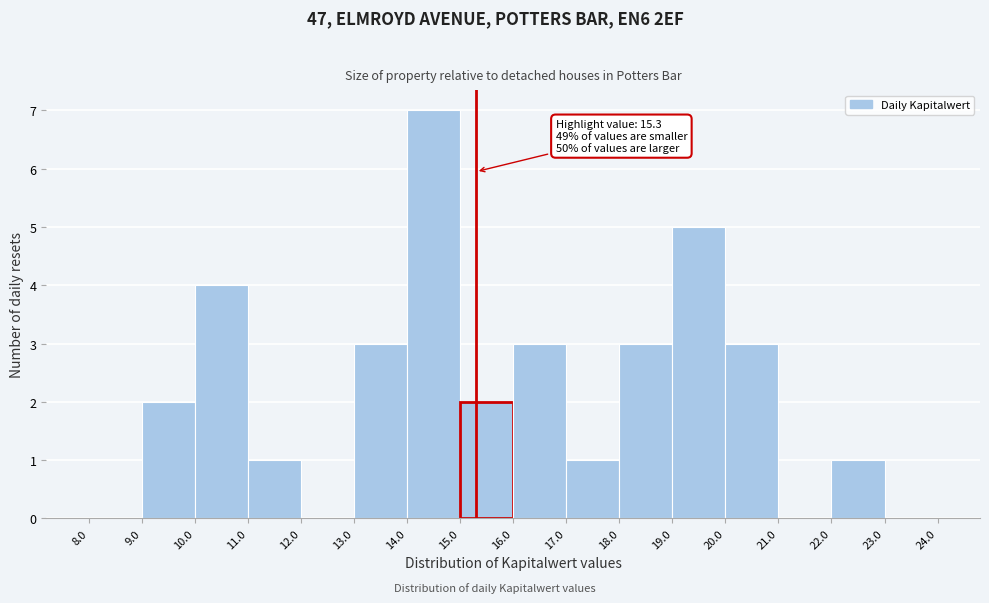

Over which range of the x-axis is the bar tallest?

14.0 to 15.0